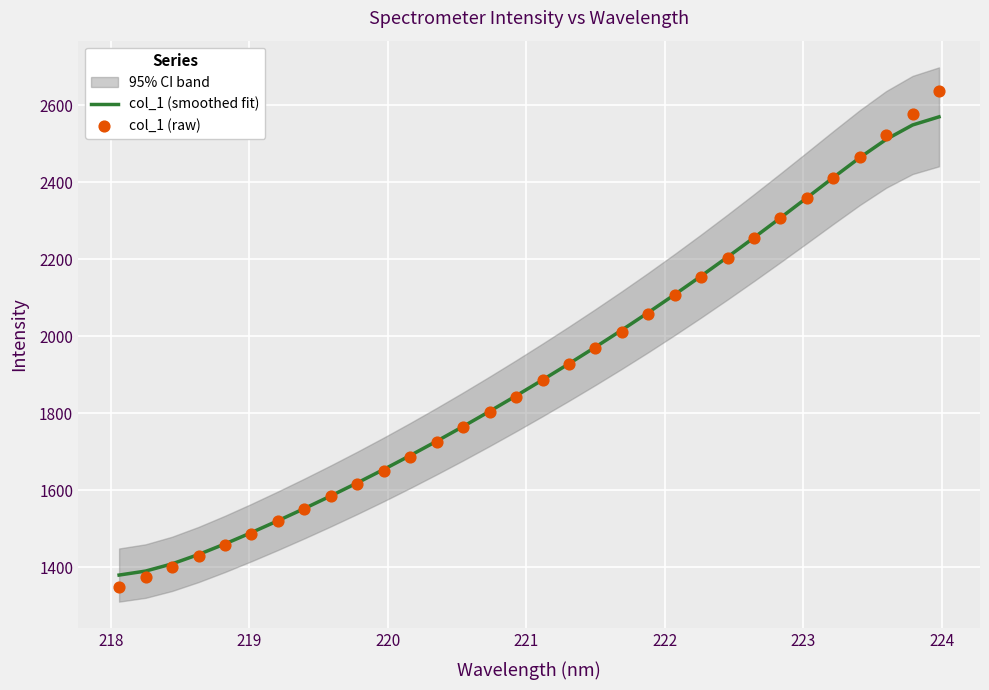

Which series reaches the minimum Y coordinate?

col_1 (raw)